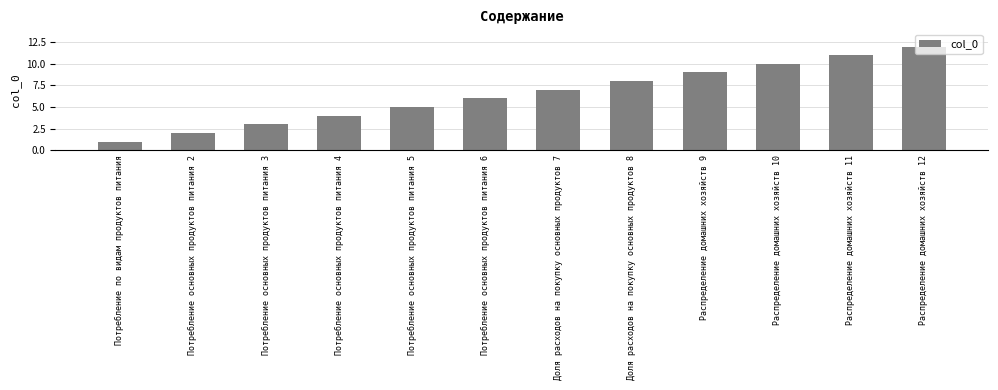

What is the value of the 4th bar from the left?

4